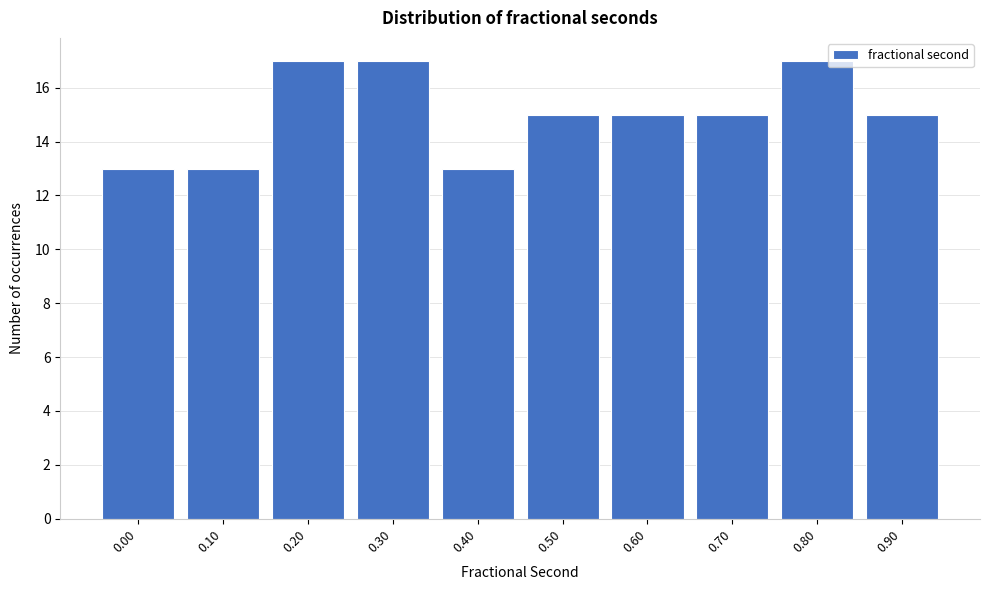

Reading right to left, extract all data points from this chart.

15	17	15	15	15	13	17	17	13	13